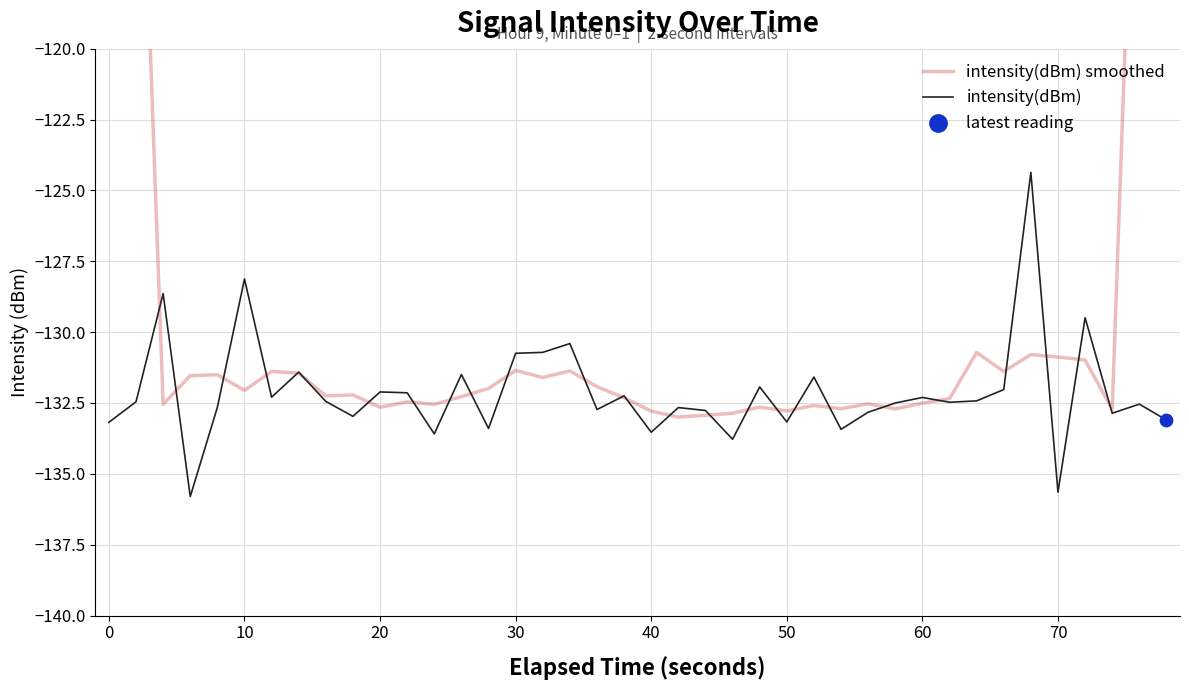

At how many categories does at least one series exceed -93?

2